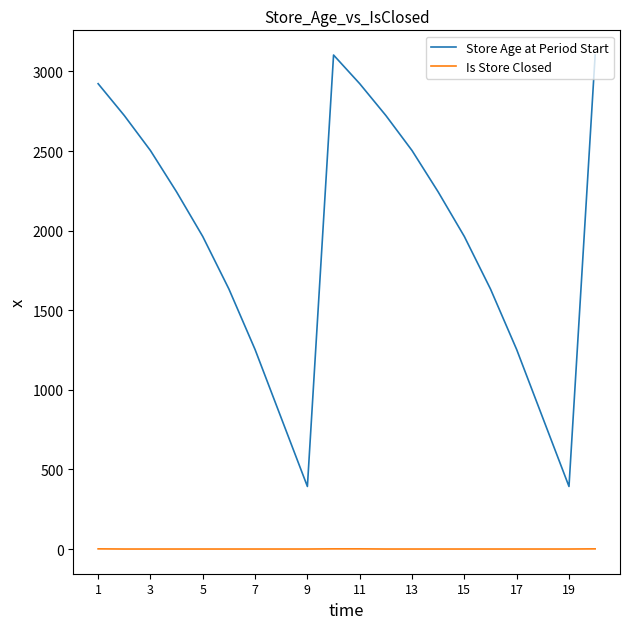

Which series has the widest spread of values?

Store Age at Period Start